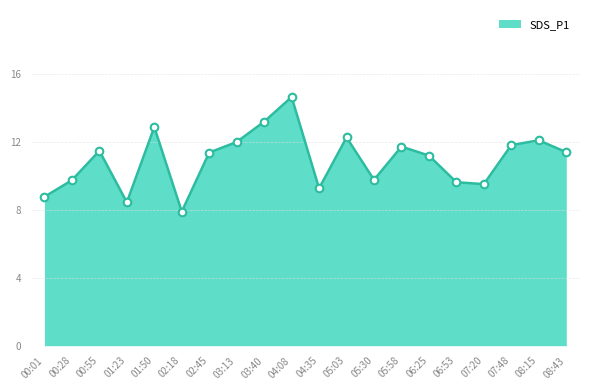

Approximately how many times larger is the value at 07:20 compared to 05:58?

0.8